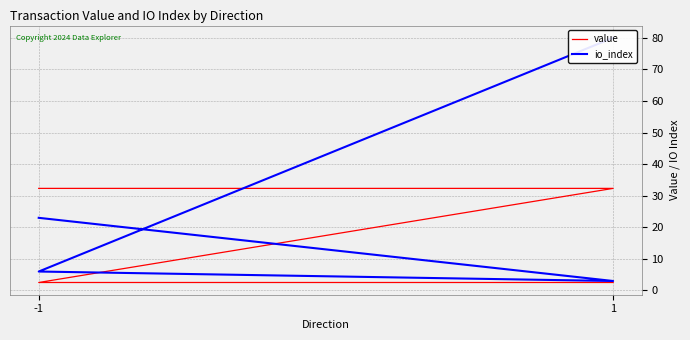

How many data points in io_index are above 23?

1